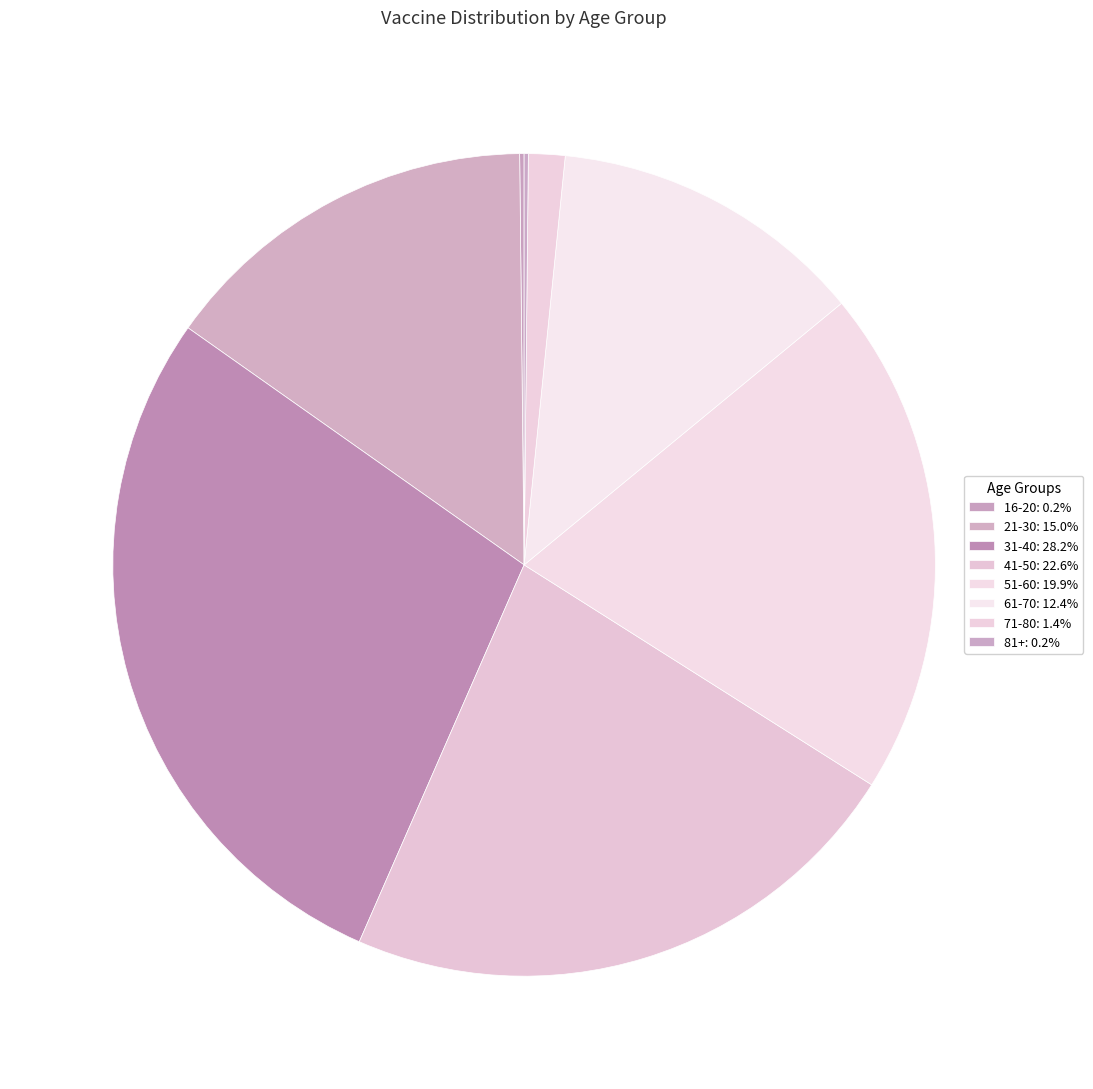

To the nearest percent, what is the difference between the largest and smallest slice percentages?

28%